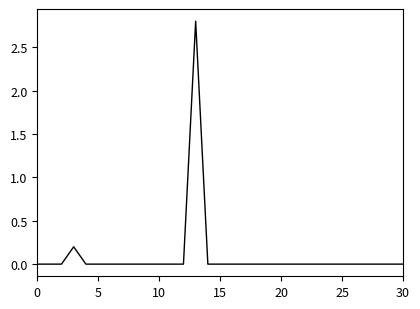

Count the number of categories in the chart.

31